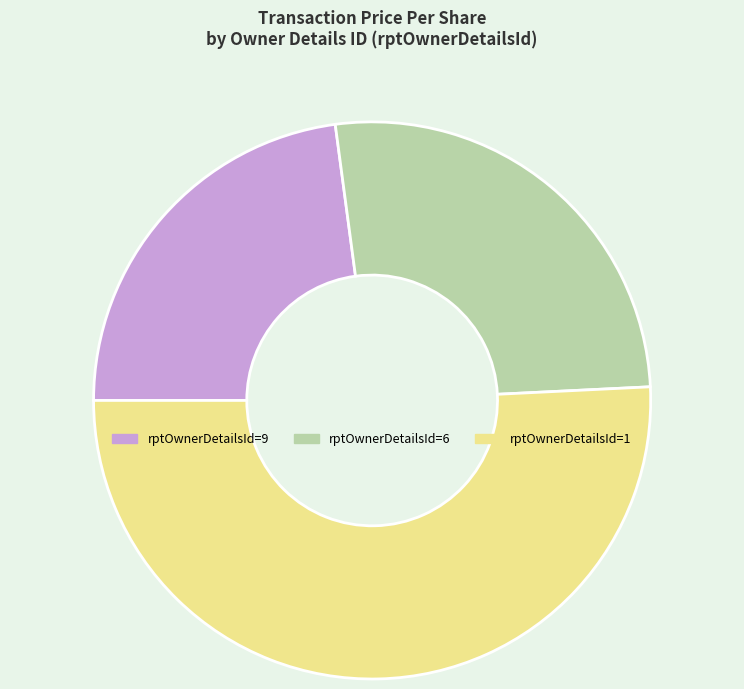

Rank the categories by value from lowest to highest.

rptOwnerDetailsId=9, rptOwnerDetailsId=6, rptOwnerDetailsId=1